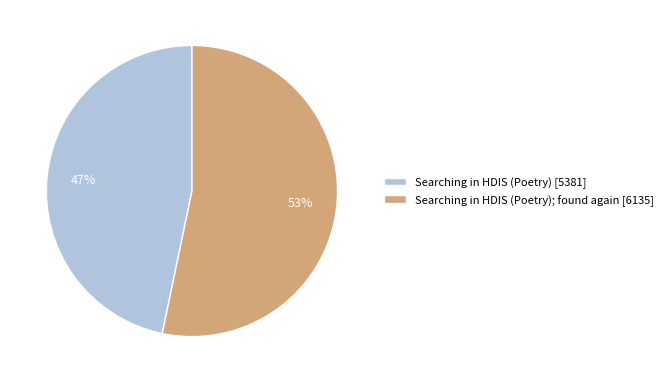

Between Searching in HDIS (Poetry); found again [6135] and Searching in HDIS (Poetry) [5381], which is larger?

Searching in HDIS (Poetry); found again [6135]